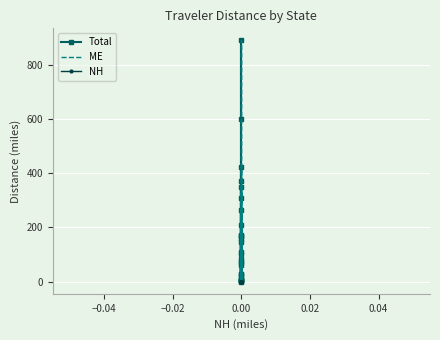

How many series are shown in this chart?

3